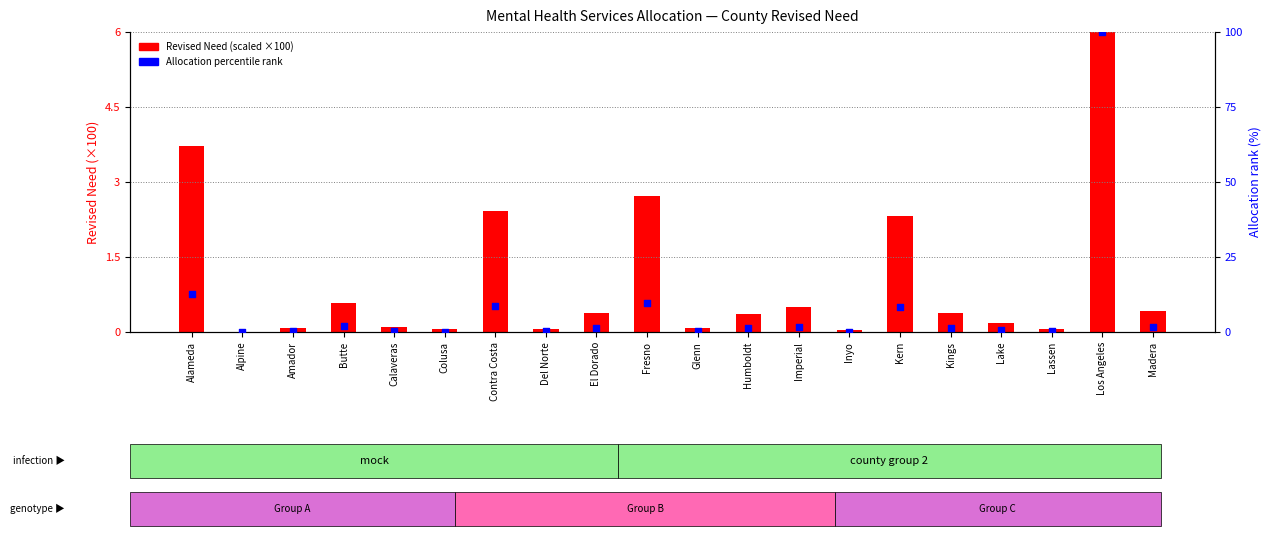

What are all the series names shown in the legend?

Revised Need (scaled), Allocation rank (%)